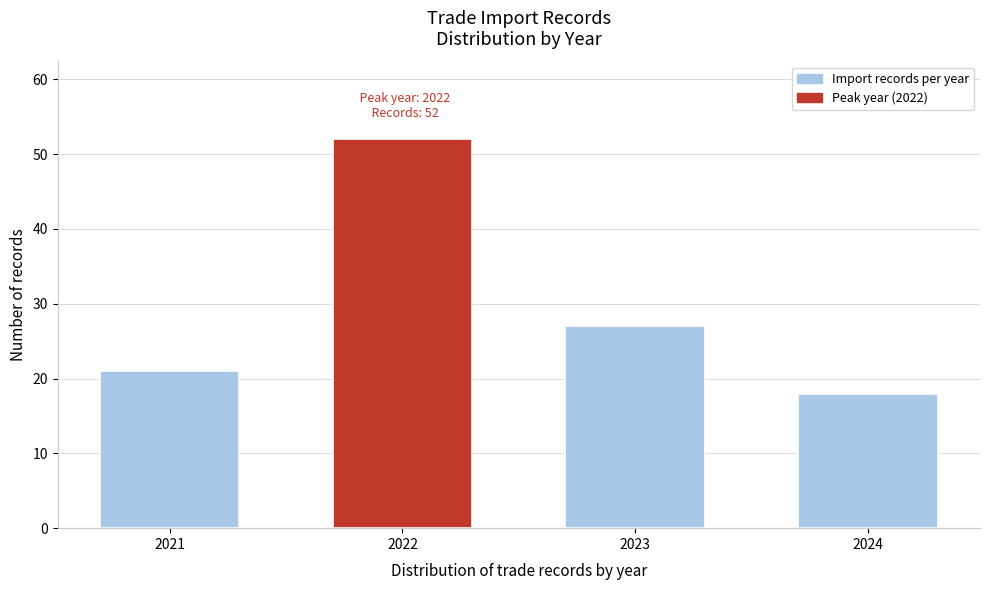

Reading right to left, list all the values displayed in this chart.

18	27	52	21